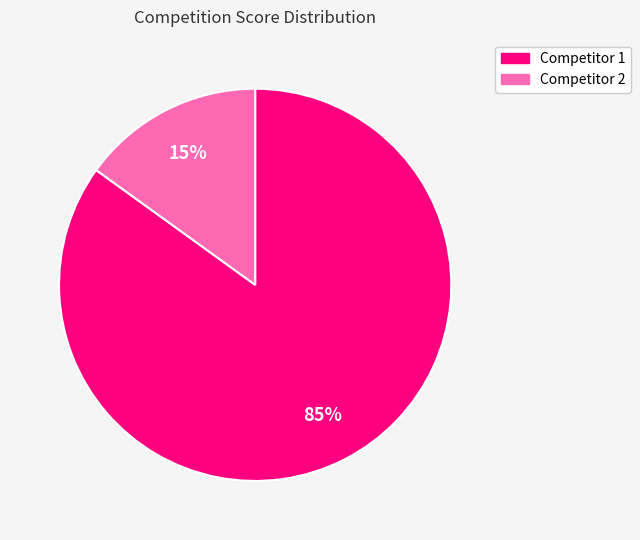

Is there any slice that represents more than half of the pie?

Yes